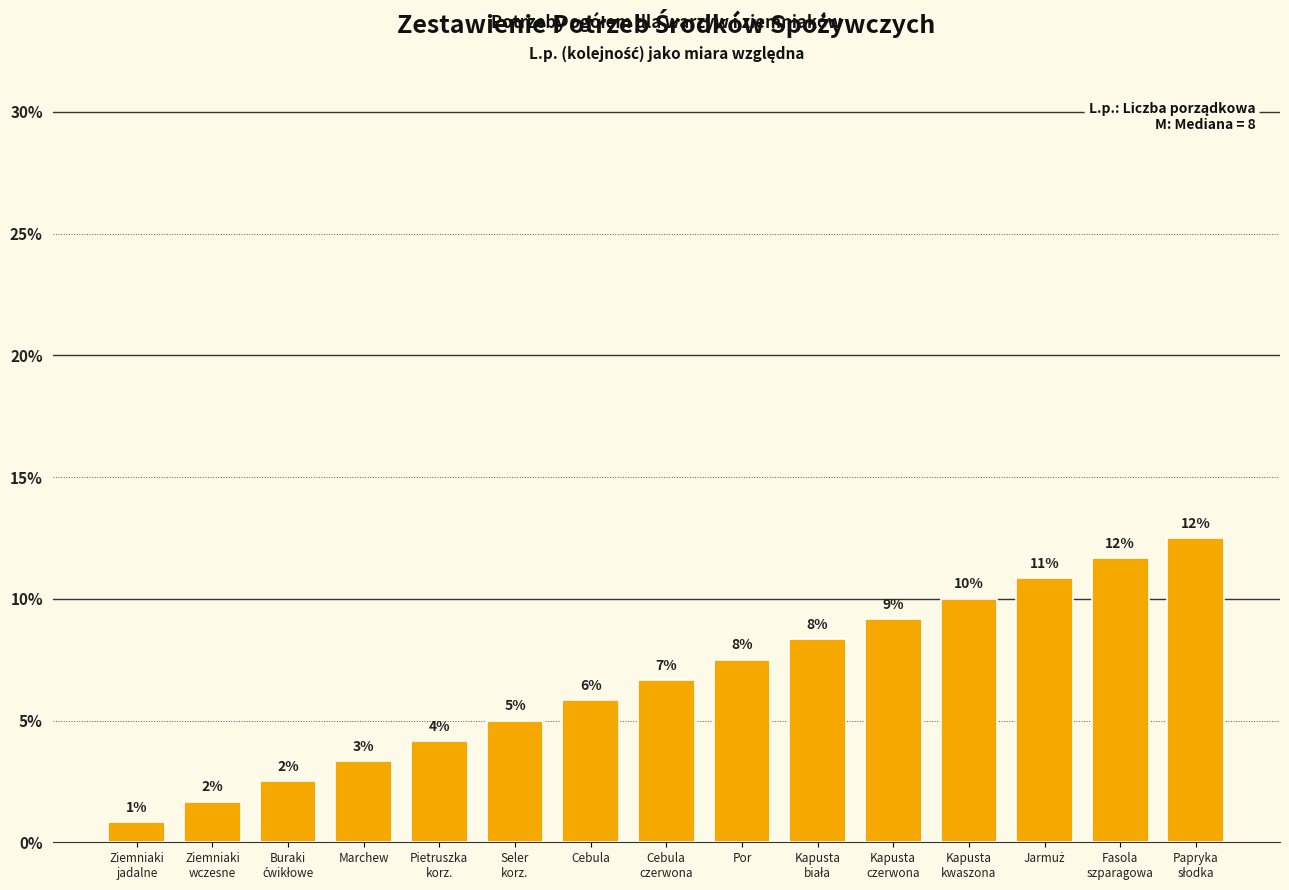

The value at Cebula is 1.7. True or false?

False